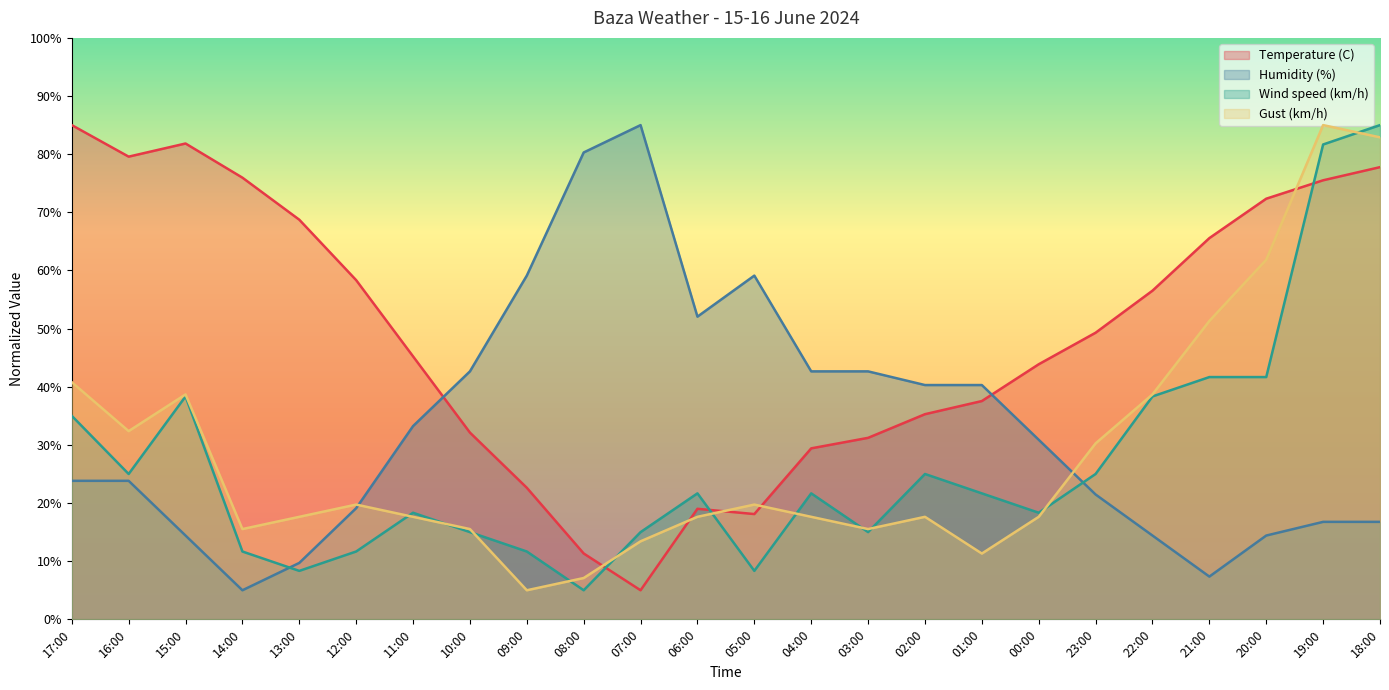

At which category is the sum across all series the highest?

18:00